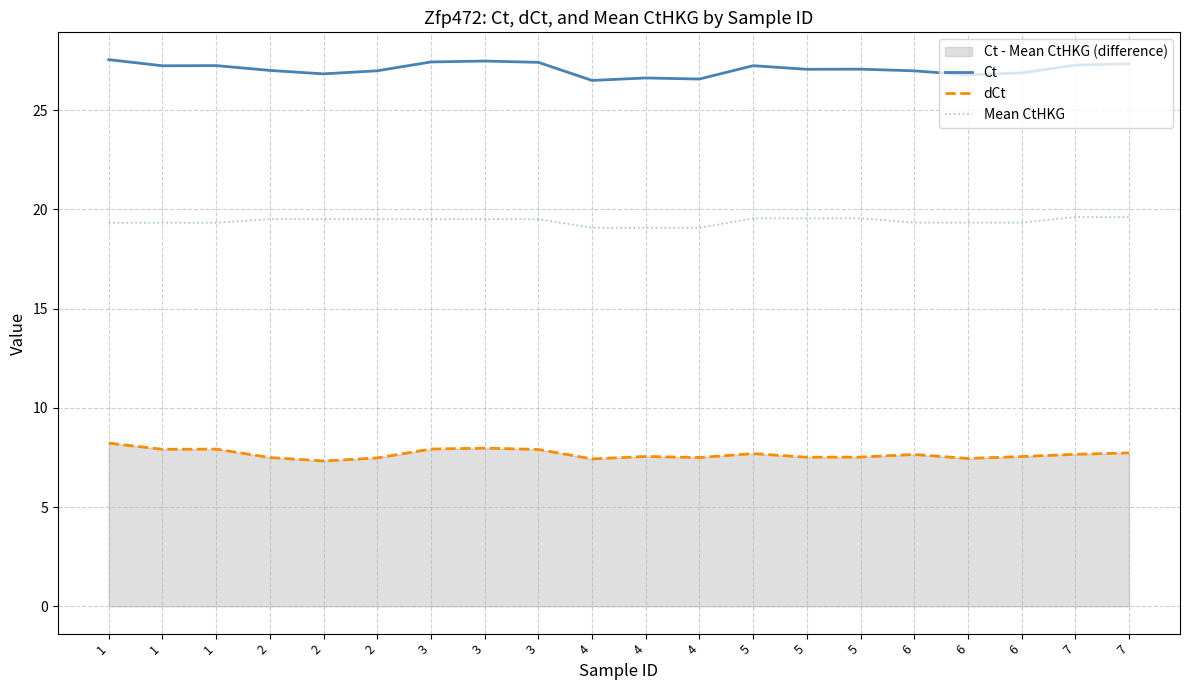

True or false: dCt and Mean CtHKG cross at least once.

False